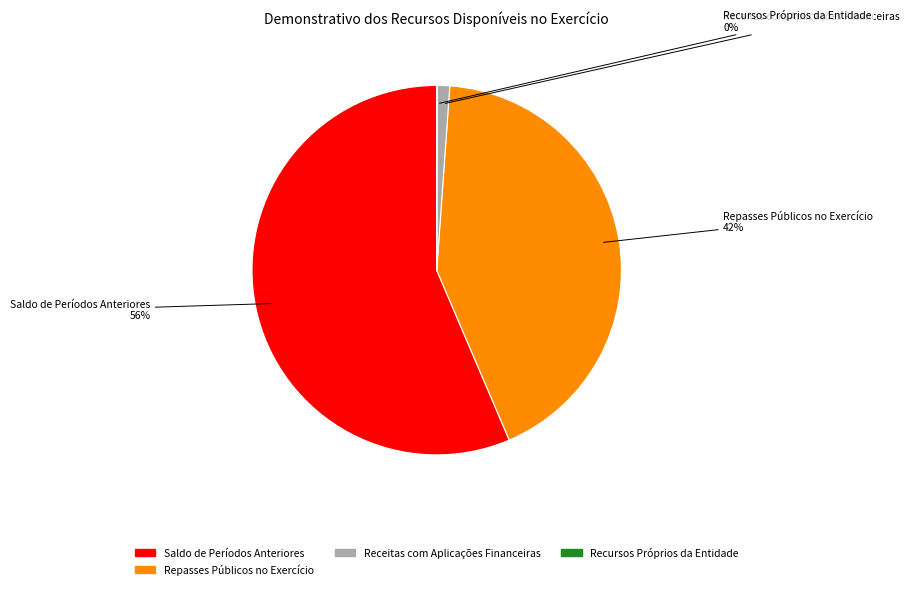

To the nearest percent, what percentage of the pie is Repasses Públicos no Exercício?

42%